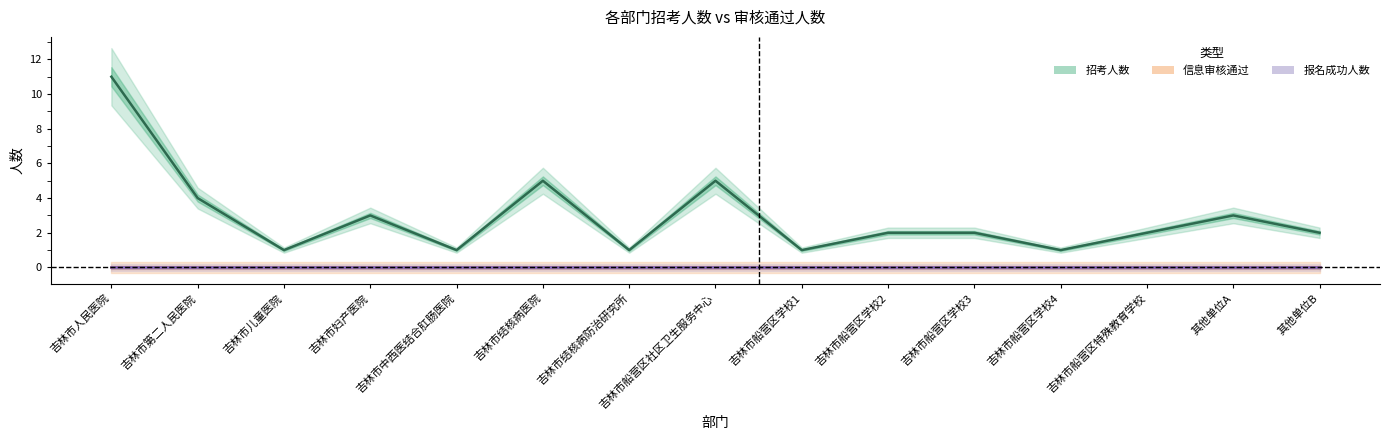

True or false: 招考人数 has more than 0 points higher than both neighbors.

True